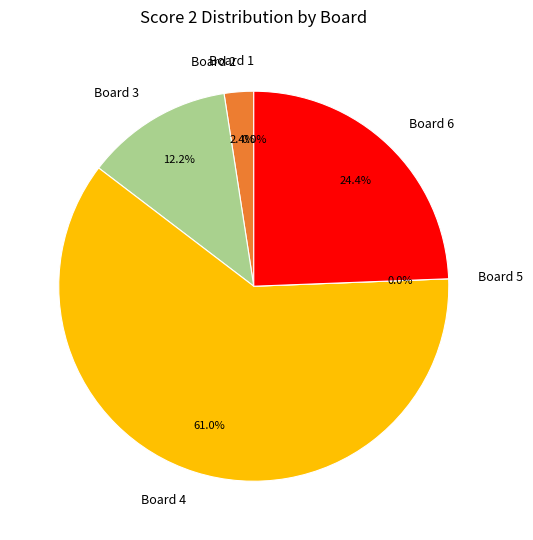

What is the total percentage of Board 4 and Board 1?

61.0%